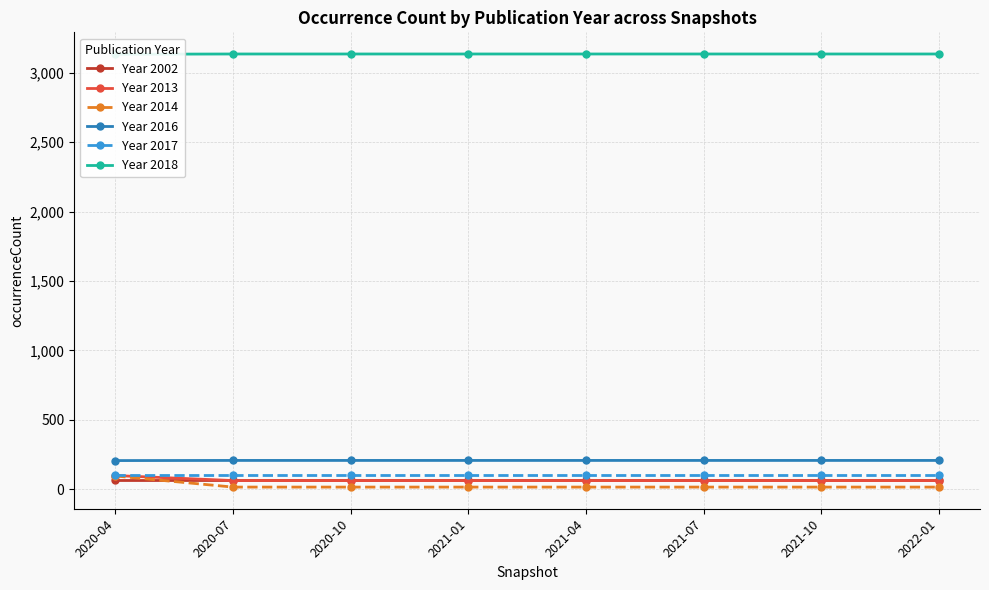

How many lines are shown in the chart?

6